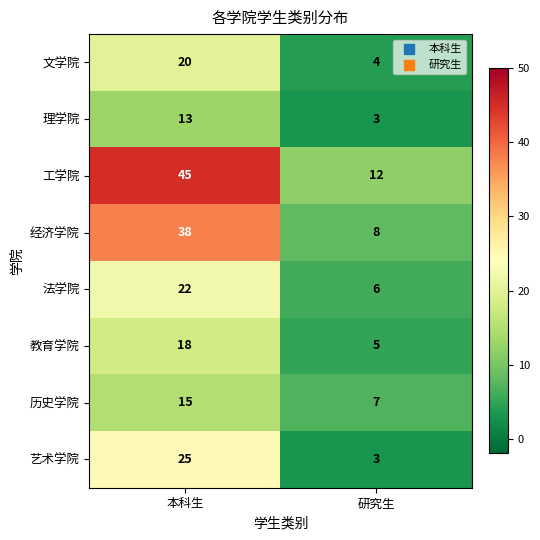

Rank the series at 本科生 from lowest to highest value.

理学院, 历史学院, 教育学院, 文学院, 法学院, 艺术学院, 经济学院, 工学院